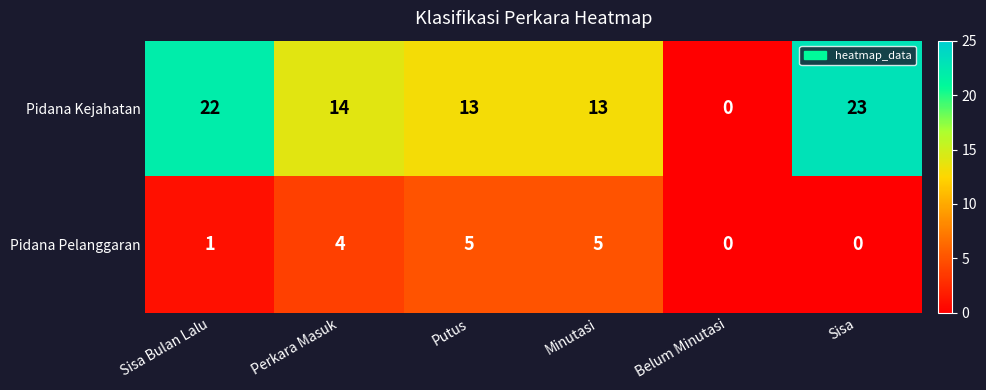

At which category does the chart reach its peak across all series?

Sisa